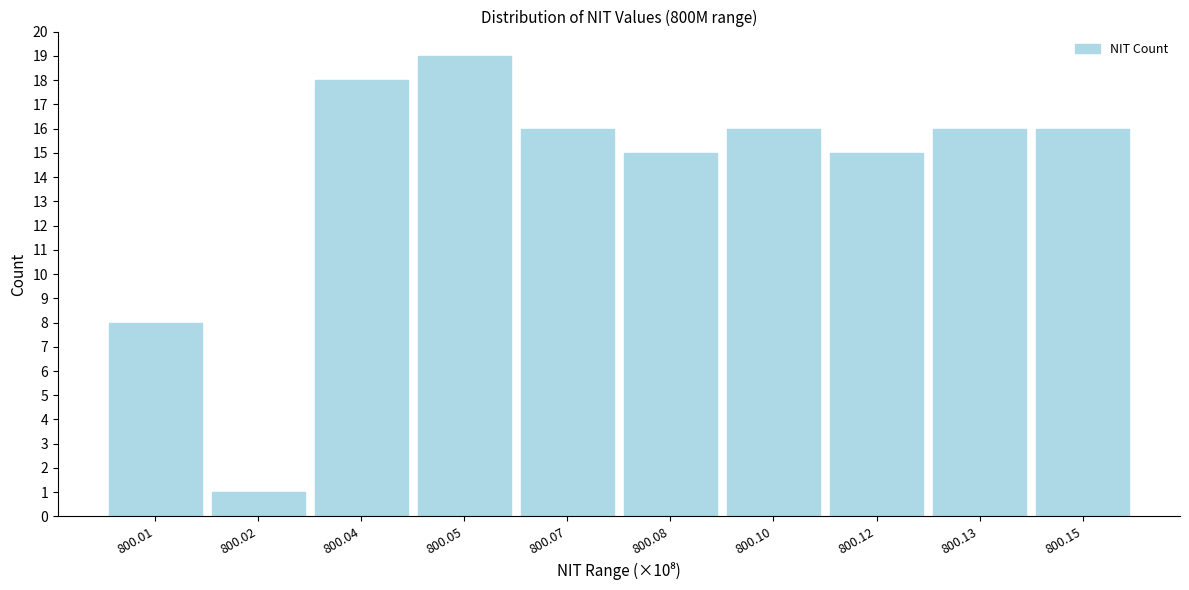

Reading left to right, what are all the values shown in this chart?

800.01=8	800.02=1	800.04=18	800.05=19	800.07=16	800.08=15	800.10=16	800.12=15	800.13=16	800.15=16